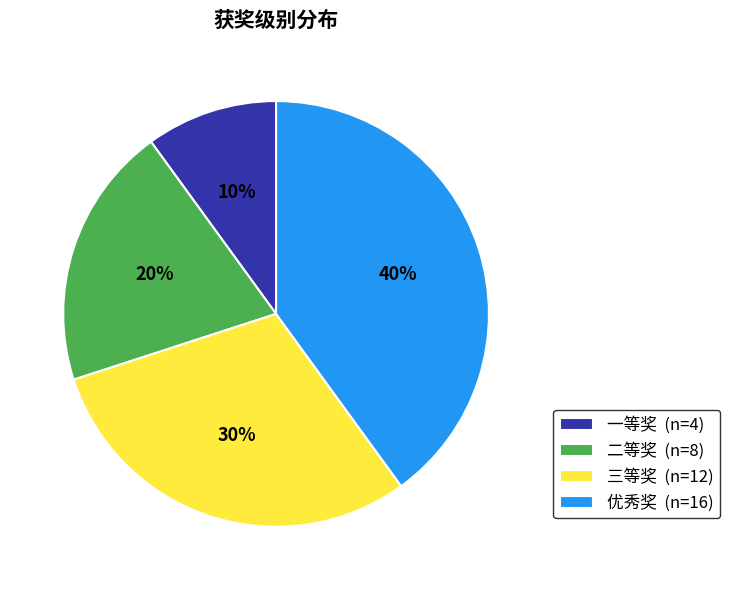

Do 一等奖 (n=4) and 二等奖 (n=8) together represent more than half of the pie?

No